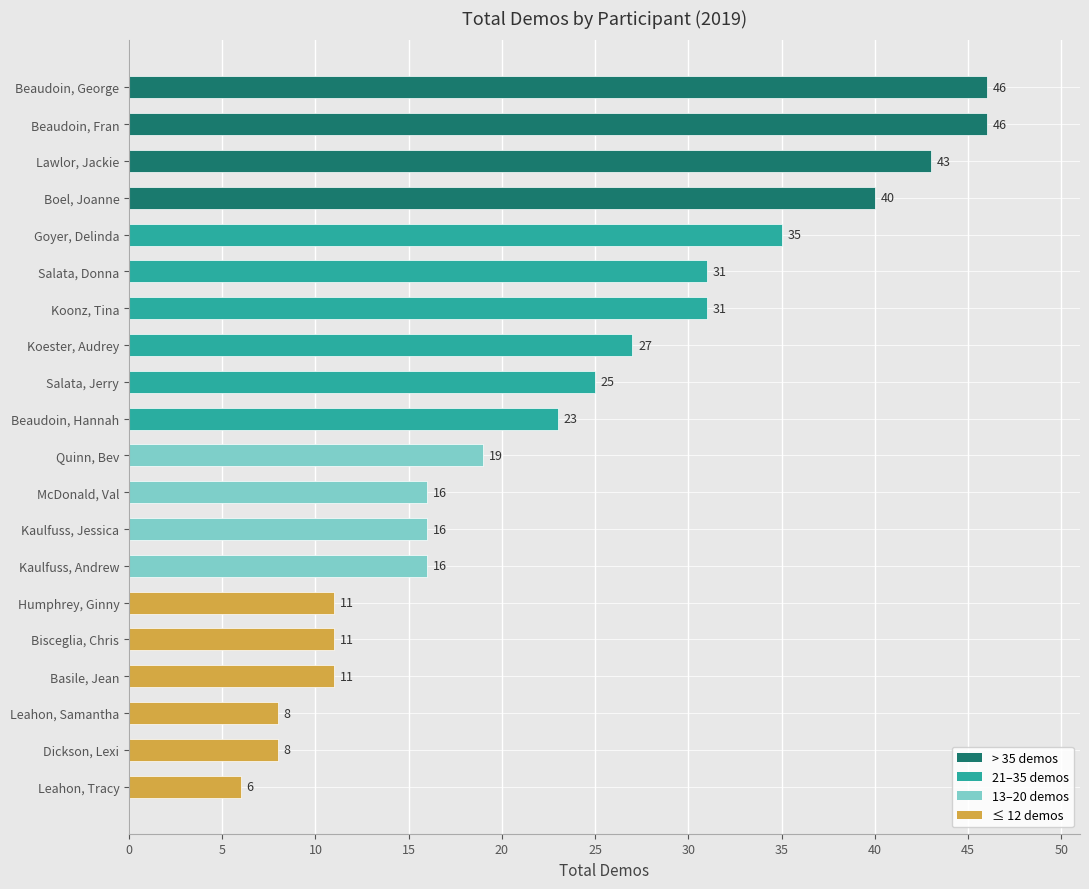

Is it true that the value at Bisceglia, Chris is 11?

True